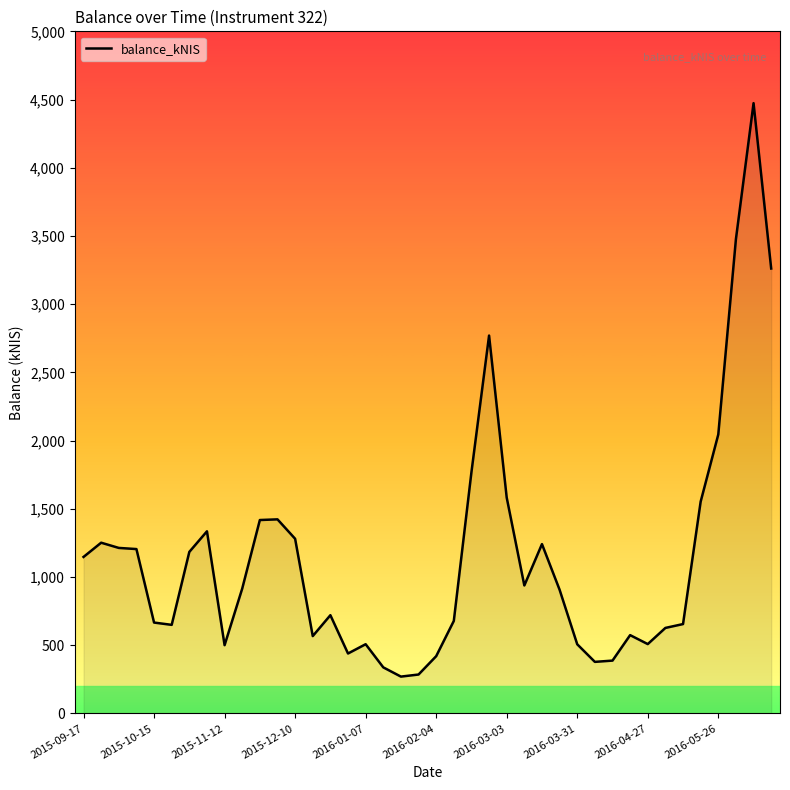

What is the greatest value displayed?

4473.6